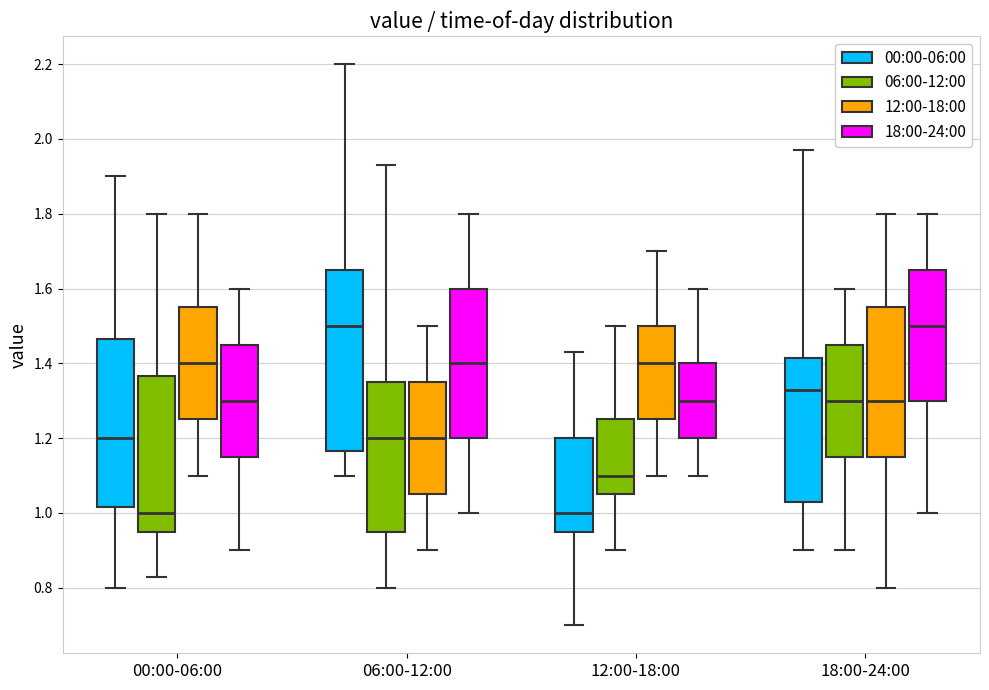

Reading left to right, read every box against the y-axis: the position of its median line, the range the box covers, and the ends of its whiskers. The values are not printed on the chart, so give them approximately, as read against the axis.

00:00-06:00 (00:00-06:00): median 1.20, box 1.02 to 1.46, whiskers 0.80 to 1.90
00:00-06:00 (06:00-12:00): median 1.00, box 0.96 to 1.36, whiskers 0.84 to 1.80
00:00-06:00 (12:00-18:00): median 1.40, box 1.26 to 1.56, whiskers 1.10 to 1.80
00:00-06:00 (18:00-24:00): median 1.30, box 1.16 to 1.46, whiskers 0.90 to 1.60
06:00-12:00 (00:00-06:00): median 1.50, box 1.16 to 1.66, whiskers 1.10 to 2.20
06:00-12:00 (06:00-12:00): median 1.20, box 0.96 to 1.36, whiskers 0.80 to 1.94
06:00-12:00 (12:00-18:00): median 1.20, box 1.06 to 1.36, whiskers 0.90 to 1.50
06:00-12:00 (18:00-24:00): median 1.40, box 1.20 to 1.60, whiskers 1.00 to 1.80
12:00-18:00 (00:00-06:00): median 1.00, box 0.96 to 1.20, whiskers 0.70 to 1.44
12:00-18:00 (06:00-12:00): median 1.10, box 1.06 to 1.26, whiskers 0.90 to 1.50
12:00-18:00 (12:00-18:00): median 1.40, box 1.26 to 1.50, whiskers 1.10 to 1.70
12:00-18:00 (18:00-24:00): median 1.30, box 1.20 to 1.40, whiskers 1.10 to 1.60
18:00-24:00 (00:00-06:00): median 1.34, box 1.04 to 1.42, whiskers 0.90 to 1.98
18:00-24:00 (06:00-12:00): median 1.30, box 1.16 to 1.46, whiskers 0.90 to 1.60
18:00-24:00 (12:00-18:00): median 1.30, box 1.16 to 1.56, whiskers 0.80 to 1.80
18:00-24:00 (18:00-24:00): median 1.50, box 1.30 to 1.66, whiskers 1.00 to 1.80